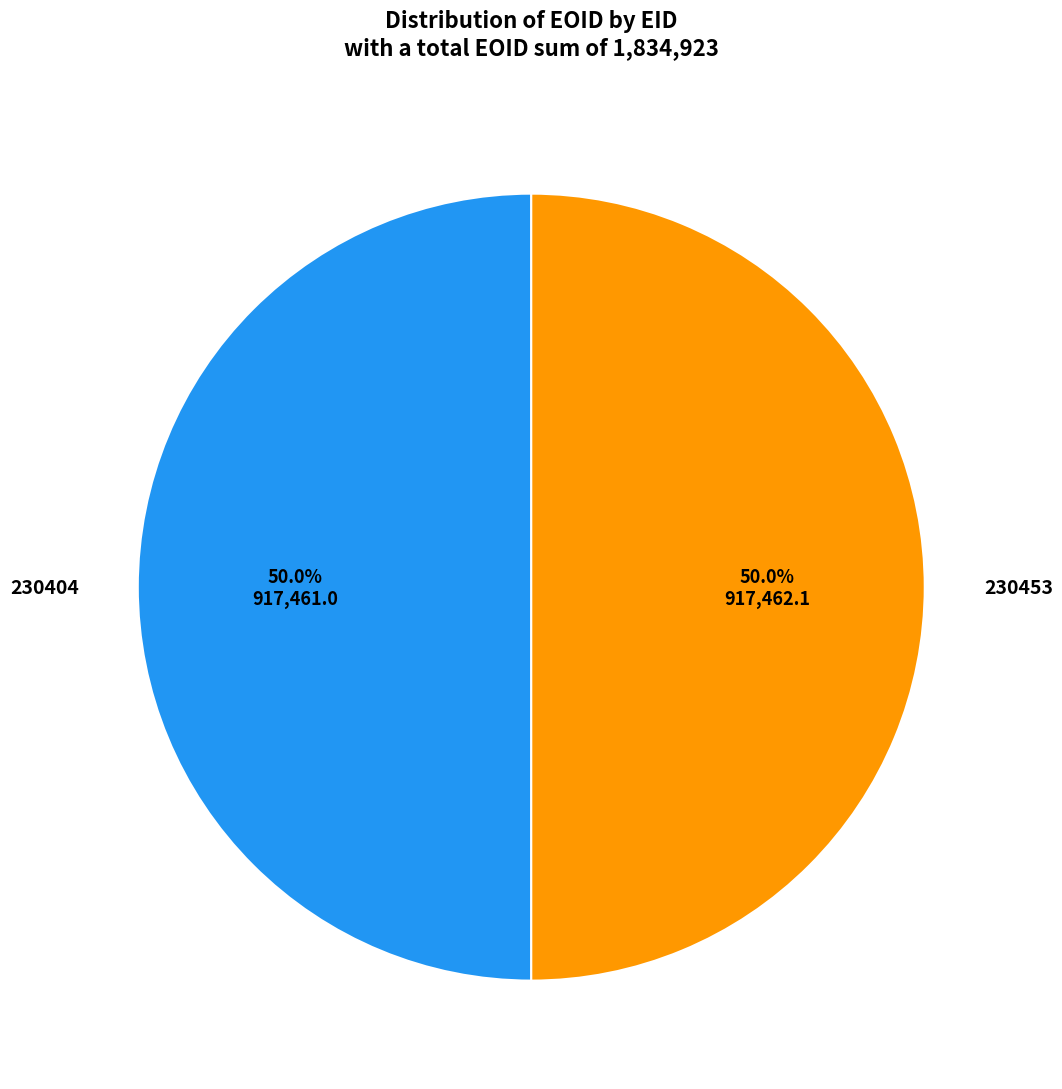

What is the ratio of the value at 230404 to the value at 230453?

1.0